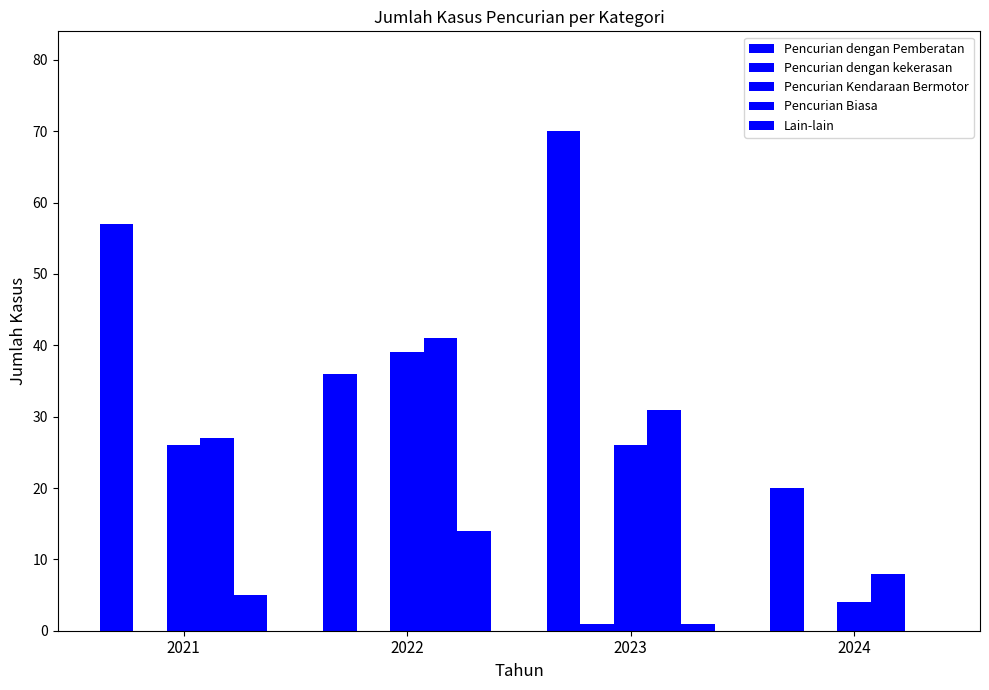

Are the bars horizontal?

No